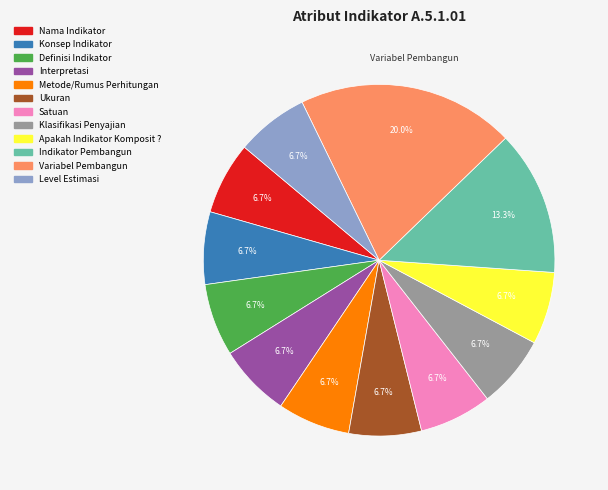

Is Nama Indikator the majority of the pie?

No